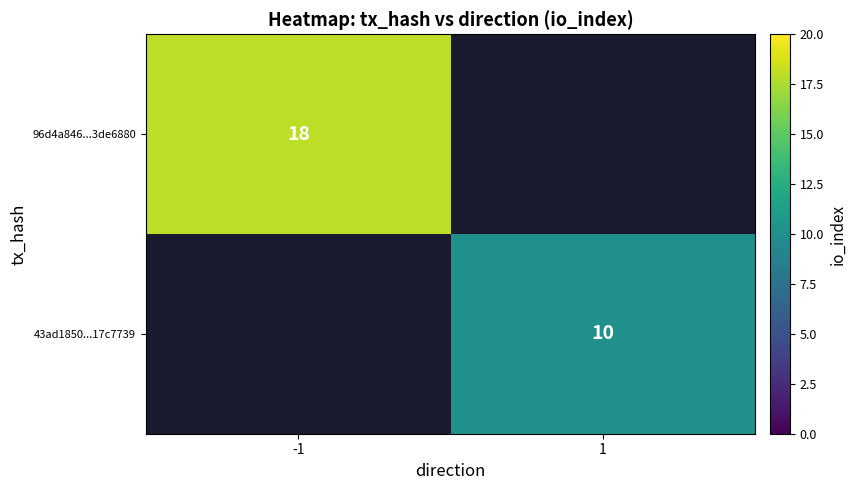

Is it true that 96d4a846...3de6880 equals 26.4 at -1?

False